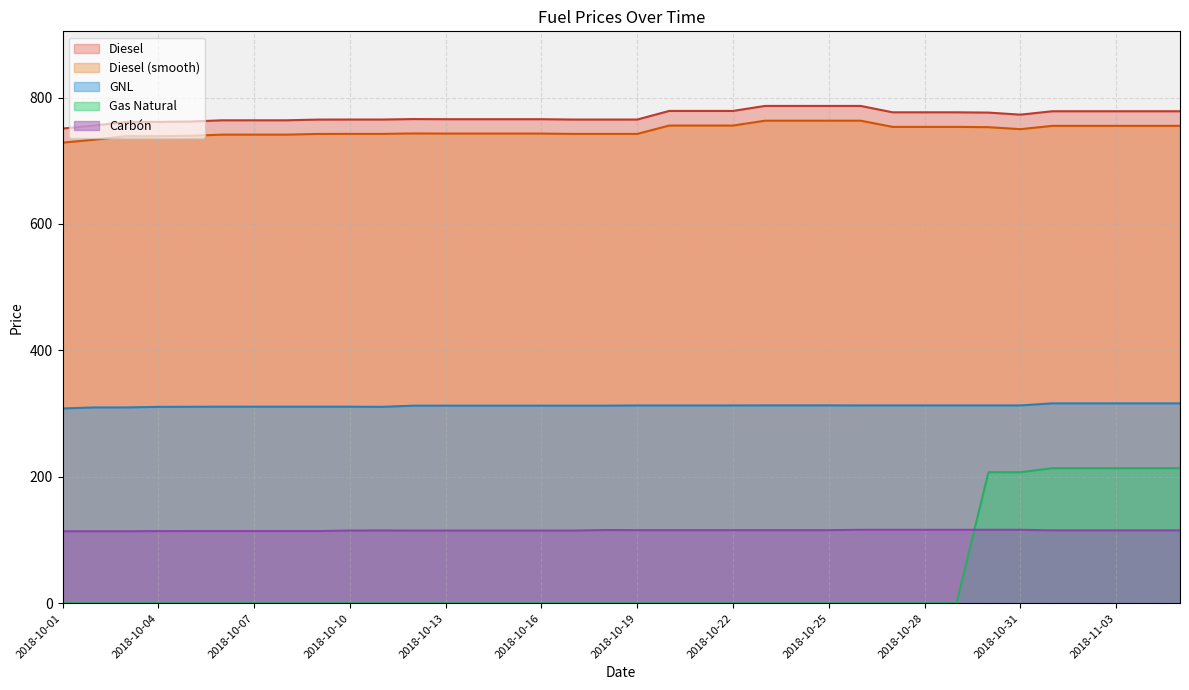

Reading left to right, transcribe all the data shown in this chart.

Carbon: 2018-10-01=113.9	2018-10-02=113.9	2018-10-03=113.9	2018-10-04=114.2	2018-10-05=114.2	2018-10-06=114.2	2018-10-07=114.2	2018-10-08=114.2	2018-10-09=114.2	2018-10-10=115.0	2018-10-11=115.2	2018-10-12=115.0	2018-10-13=115.0	2018-10-14=115.0	2018-10-15=115.0	2018-10-16=115.0	2018-10-17=115.0	2018-10-18=115.8	2018-10-19=115.6	2018-10-20=115.7	2018-10-21=115.7	2018-10-22=115.7	2018-10-23=115.7	2018-10-24=115.7	2018-10-25=115.7	2018-10-26=116.2	2018-10-27=116.2	2018-10-28=116.2	2018-10-29=116.2	2018-10-30=116.2	2018-10-31=116.2	2018-11-01=115.3	2018-11-02=115.3	2018-11-03=115.3	2018-11-04=115.3	2018-11-05=115.3
GNL: 2018-10-01=308.2	2018-10-02=309.8	2018-10-03=309.8	2018-10-04=310.7	2018-10-05=310.8	2018-10-06=310.9	2018-10-07=310.9	2018-10-08=310.9	2018-10-09=310.9	2018-10-10=310.9	2018-10-11=310.7	2018-10-12=312.6	2018-10-13=312.6	2018-10-14=312.6	2018-10-15=312.6	2018-10-16=312.6	2018-10-17=312.6	2018-10-18=312.6	2018-10-19=312.9	2018-10-20=312.9	2018-10-21=312.9	2018-10-22=312.9	2018-10-23=313.0	2018-10-24=313.0	2018-10-25=313.0	2018-10-26=312.9	2018-10-27=312.9	2018-10-28=312.9	2018-10-29=312.9	2018-10-30=312.9	2018-10-31=312.9	2018-11-01=316.2	2018-11-02=316.2	2018-11-03=316.2	2018-11-04=316.2	2018-11-05=316.2
Gas Natural: 2018-10-01=0.0	2018-10-02=0.0	2018-10-03=0.0	2018-10-04=0.0	2018-10-05=0.0	2018-10-06=0.0	2018-10-07=0.0	2018-10-08=0.0	2018-10-09=0.0	2018-10-10=0.0	2018-10-11=0.0	2018-10-12=0.0	2018-10-13=0.0	2018-10-14=0.0	2018-10-15=0.0	2018-10-16=0.0	2018-10-17=0.0	2018-10-18=0.0	2018-10-19=0.0	2018-10-20=0.0	2018-10-21=0.0	2018-10-22=0.0	2018-10-23=0.0	2018-10-24=0.0	2018-10-25=0.0	2018-10-26=0.0	2018-10-27=0.0	2018-10-28=0.0	2018-10-29=0.0	2018-10-30=207.3	2018-10-31=207.3	2018-11-01=213.6	2018-11-02=213.6	2018-11-03=213.6	2018-11-04=213.6	2018-11-05=213.6
Diesel: 2018-10-01=750.9	2018-10-02=755.8	2018-10-03=761.5	2018-10-04=761.5	2018-10-05=762.0	2018-10-06=764.0	2018-10-07=764.0	2018-10-08=764.0	2018-10-09=765.1	2018-10-10=765.2	2018-10-11=765.2	2018-10-12=765.9	2018-10-13=765.7	2018-10-14=765.7	2018-10-15=765.7	2018-10-16=765.7	2018-10-17=765.1	2018-10-18=765.1	2018-10-19=765.1	2018-10-20=778.8	2018-10-21=778.8	2018-10-22=778.8	2018-10-23=786.7	2018-10-24=786.7	2018-10-25=786.7	2018-10-26=786.7	2018-10-27=776.6	2018-10-28=776.6	2018-10-29=776.6	2018-10-30=776.2	2018-10-31=772.9	2018-11-01=778.3	2018-11-02=778.3	2018-11-03=778.3	2018-11-04=778.3	2018-11-05=778.3
Diesel_smooth: 2018-10-01=728.6	2018-10-02=733.3	2018-10-03=738.8	2018-10-04=738.8	2018-10-05=739.4	2018-10-06=741.3	2018-10-07=741.3	2018-10-08=741.3	2018-10-09=742.4	2018-10-10=742.4	2018-10-11=742.4	2018-10-12=743.2	2018-10-13=742.9	2018-10-14=742.9	2018-10-15=742.9	2018-10-16=742.9	2018-10-17=742.4	2018-10-18=742.4	2018-10-19=742.4	2018-10-20=755.6	2018-10-21=755.6	2018-10-22=755.6	2018-10-23=763.3	2018-10-24=763.3	2018-10-25=763.3	2018-10-26=763.3	2018-10-27=753.5	2018-10-28=753.5	2018-10-29=753.5	2018-10-30=753.1	2018-10-31=749.9	2018-11-01=755.2	2018-11-02=755.2	2018-11-03=755.2	2018-11-04=755.2	2018-11-05=755.2